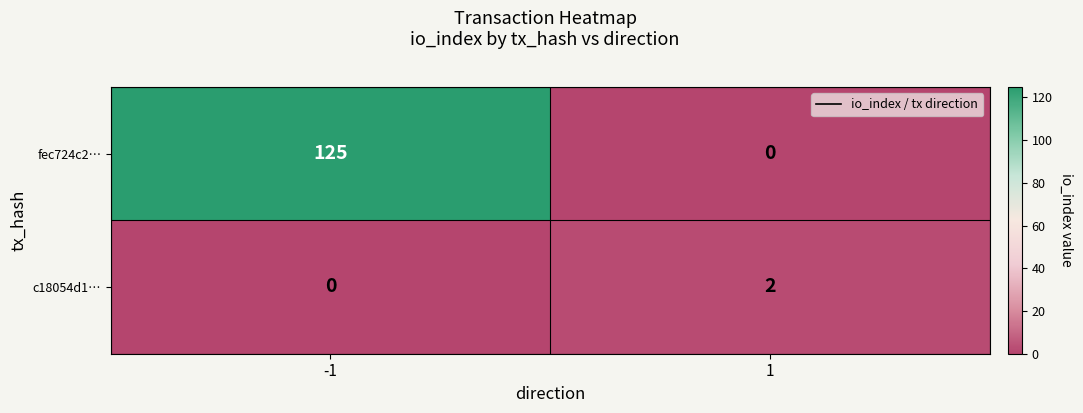

The value of fec724c2… at -1 is 64. True or false?

False